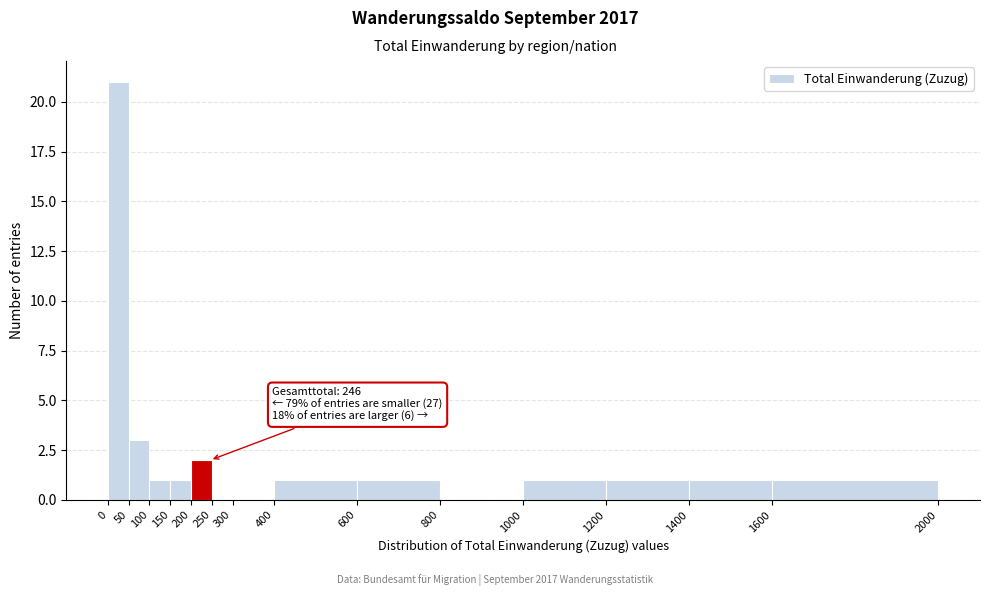

Over which range of the x-axis is the bar tallest?

0 to 50